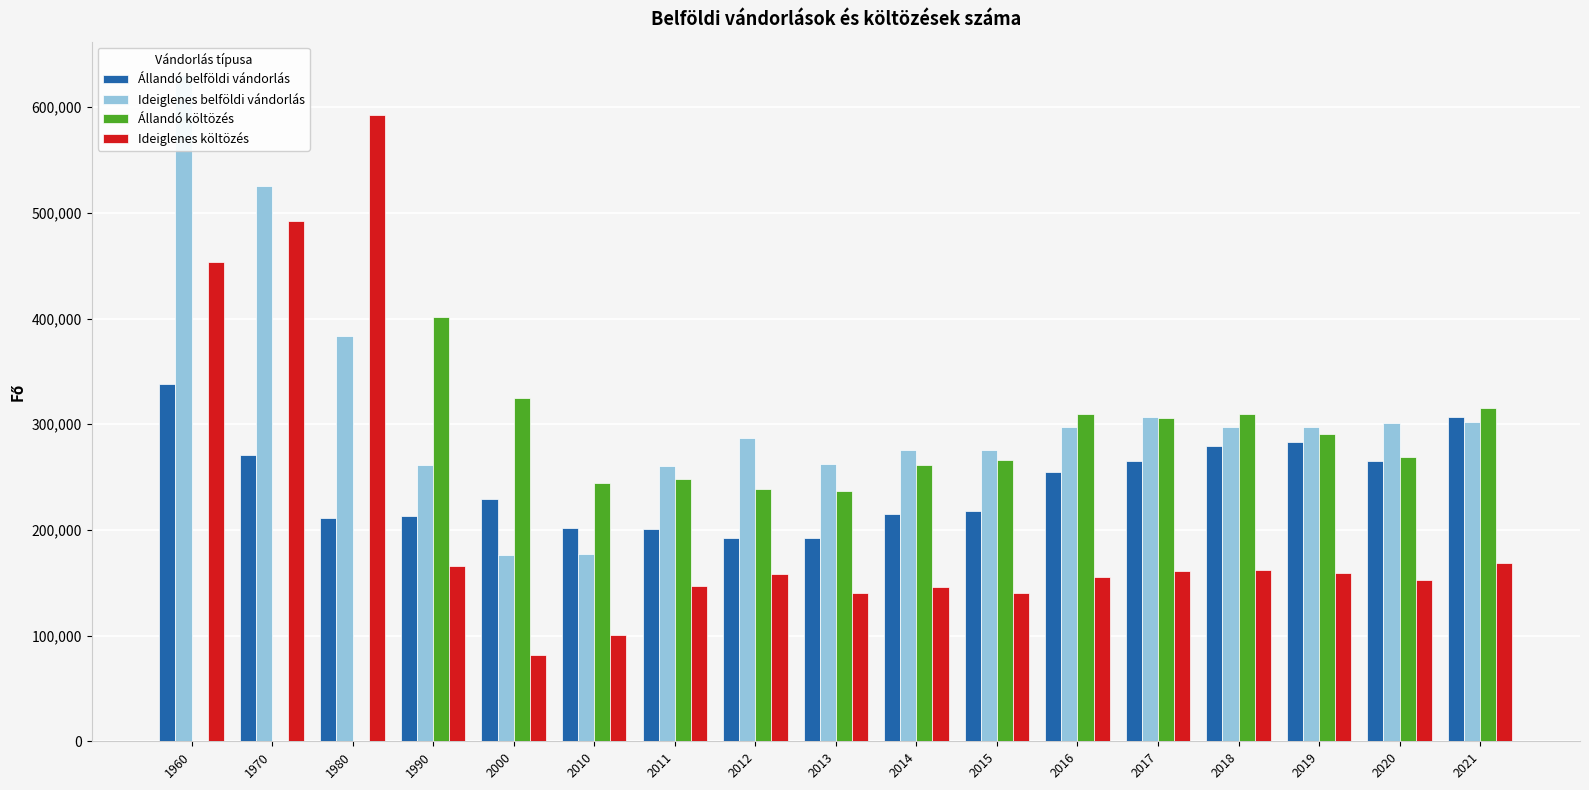

Which series has the largest range (max minus min)?

Ideiglenes költözés